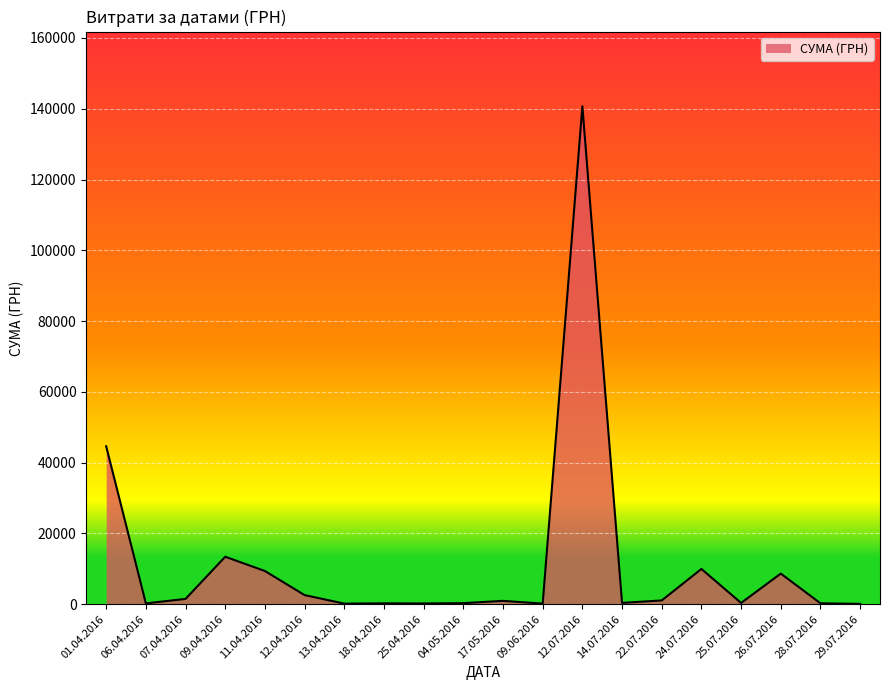

Which category has the highest value across all series?

12.07.2016